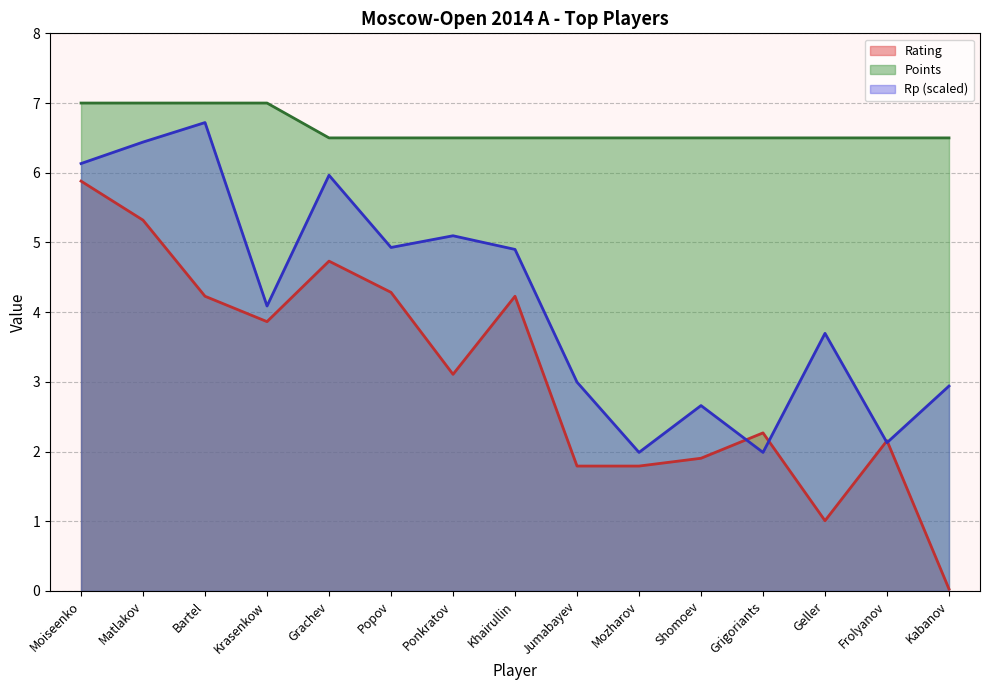

True or false: Rating has more than 0 interior local peaks.

True